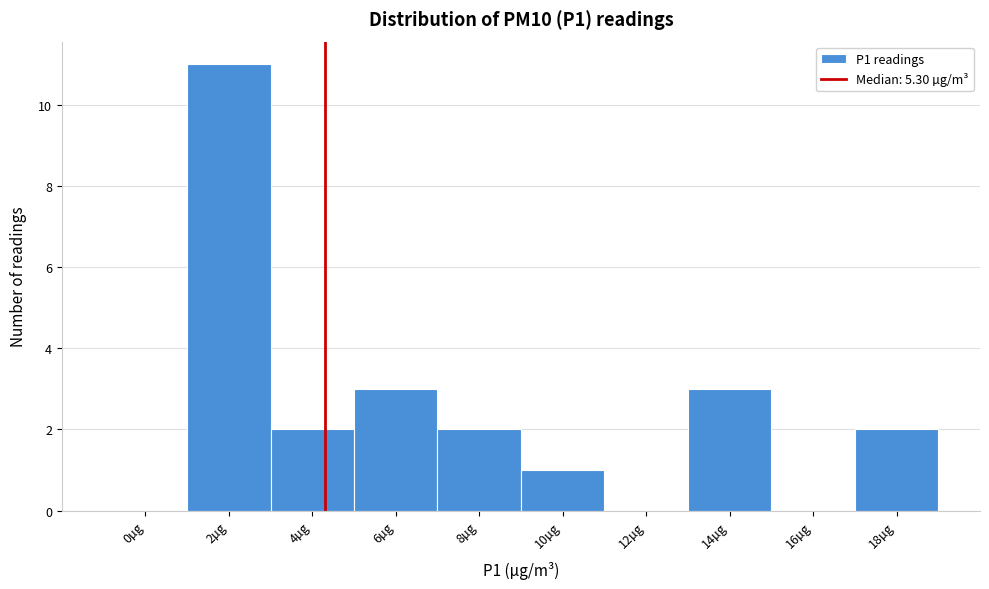

Reading left to right, extract all data points from this chart.

0µg=0	2µg=11	4µg=2	6µg=3	8µg=2	10µg=1	12µg=0	14µg=3	16µg=0	18µg=2